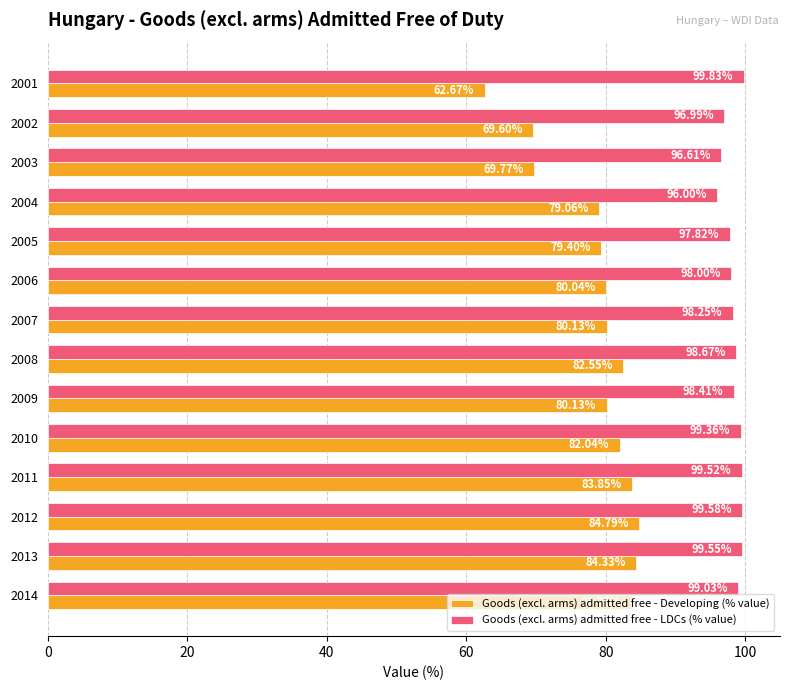

At which category is the sum across all series the highest?

2012